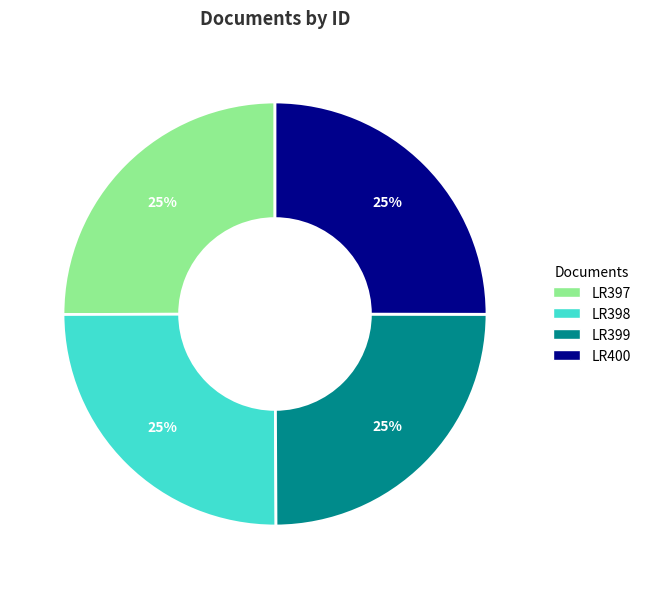

To the nearest percent, what percentage of the pie is LR398?

25%